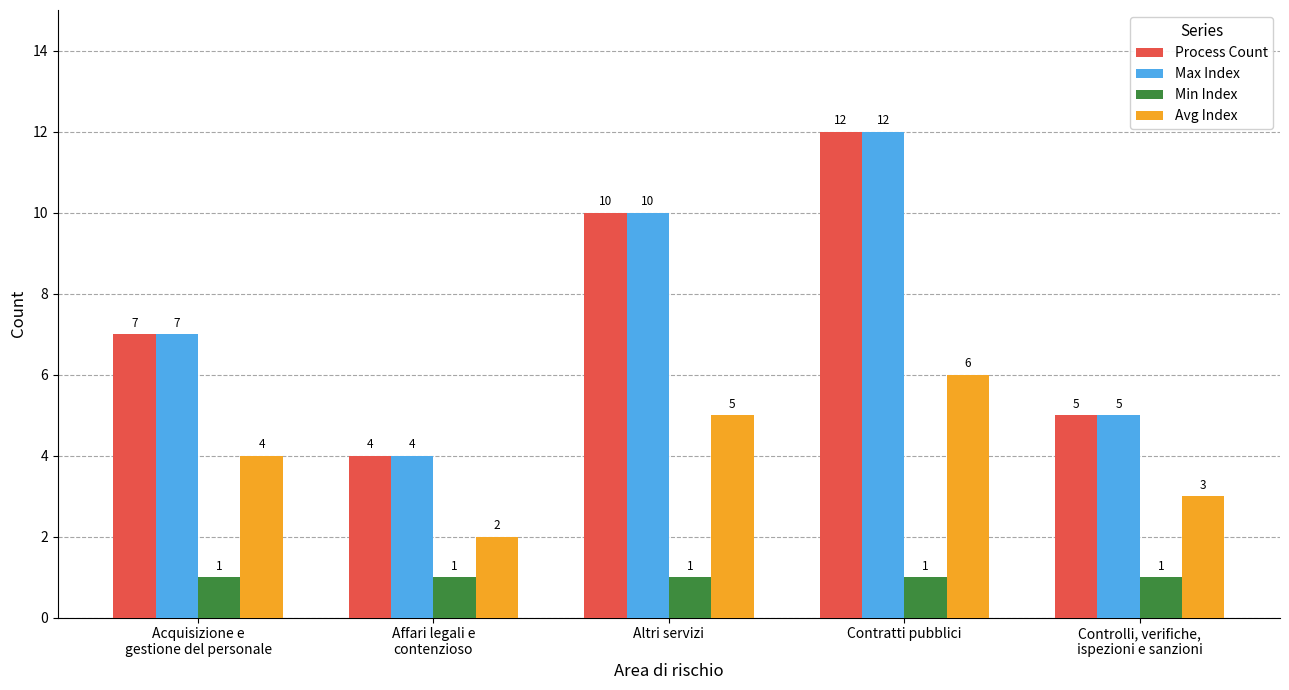

The Avg Index series shows 3 at Controlli, verifiche,
ispezioni e sanzioni. True or false?

True